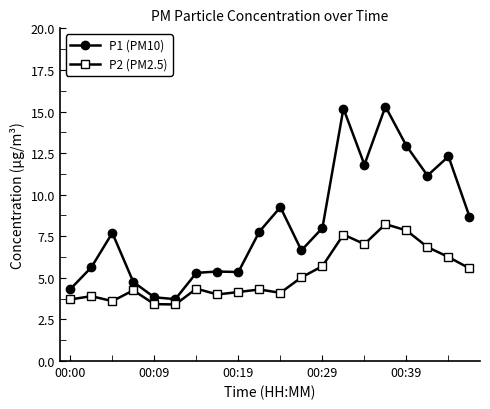

What are all the series names shown in the legend?

P1 (PM10), P2 (PM2.5)